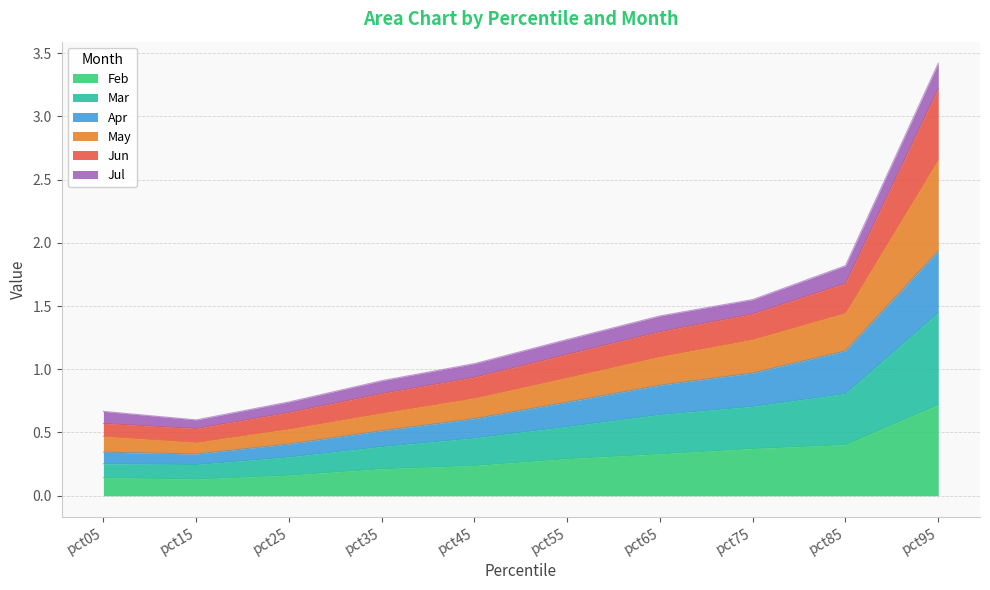

What is the total value across all series at pct95?

3.4